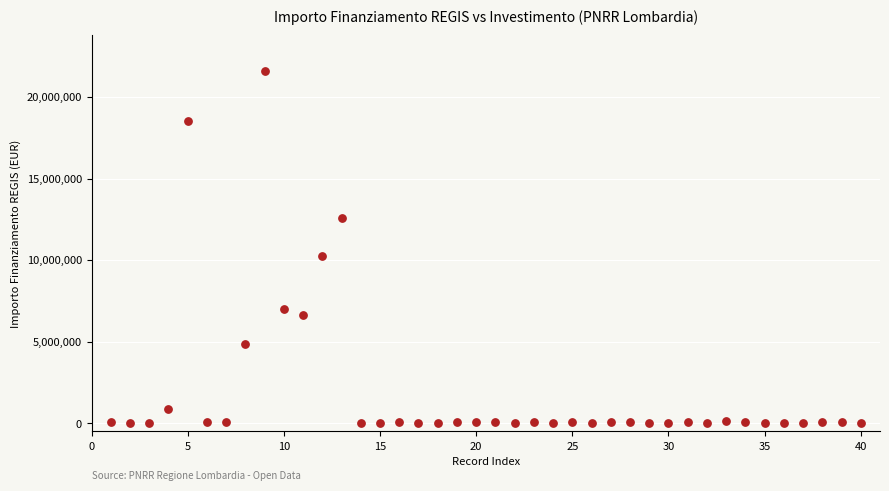

What Y value in the scatter plot is closest to 10820342?

10267188.0